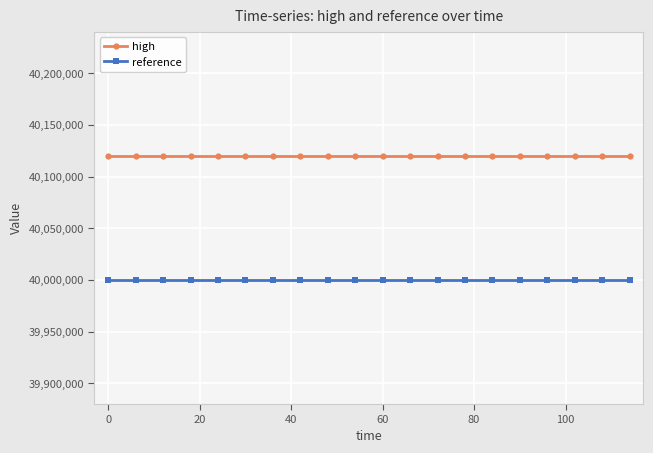

What is the value of the high point at the 5th from the left?

40120000